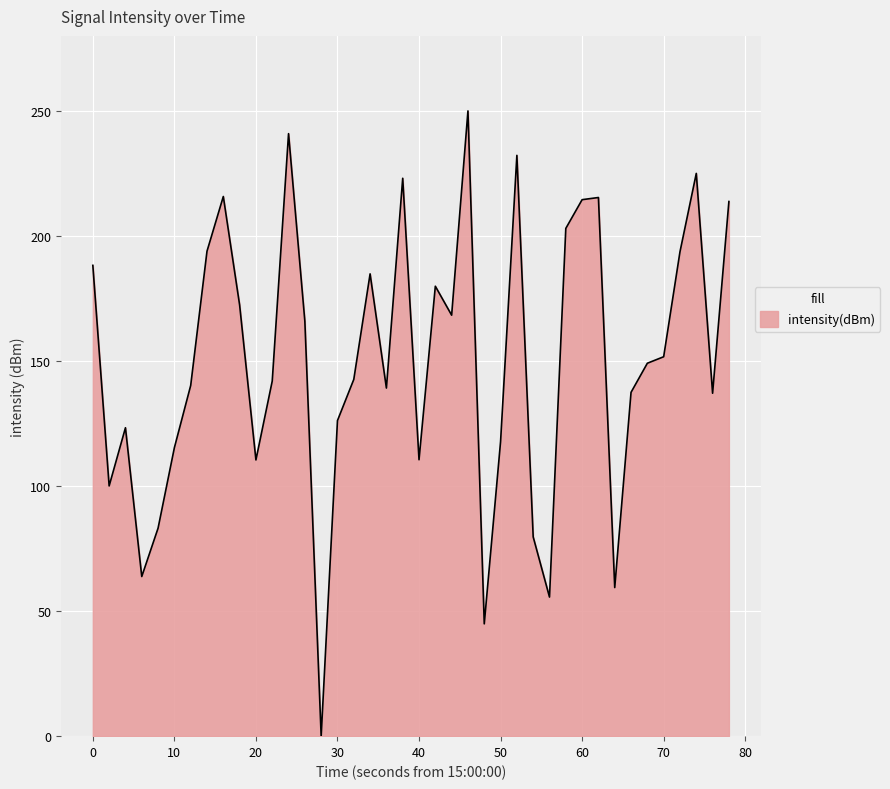

What is the difference between the second highest and minimum values?

240.9